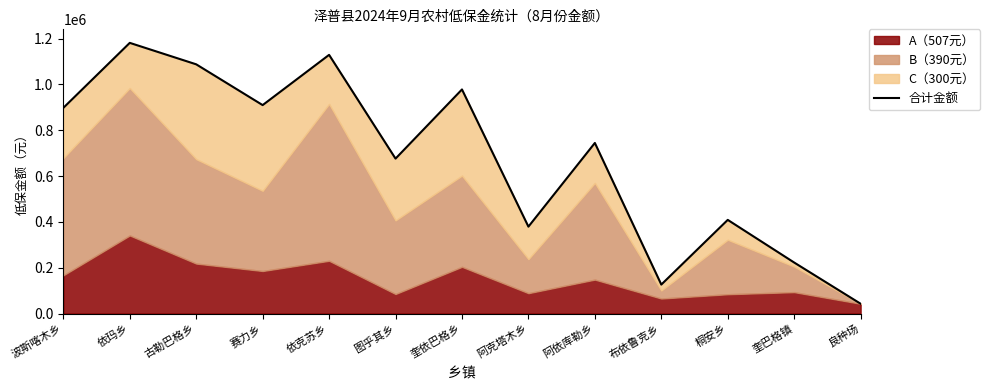

True or false: there are more than 2 points higher than both neighbors.

True